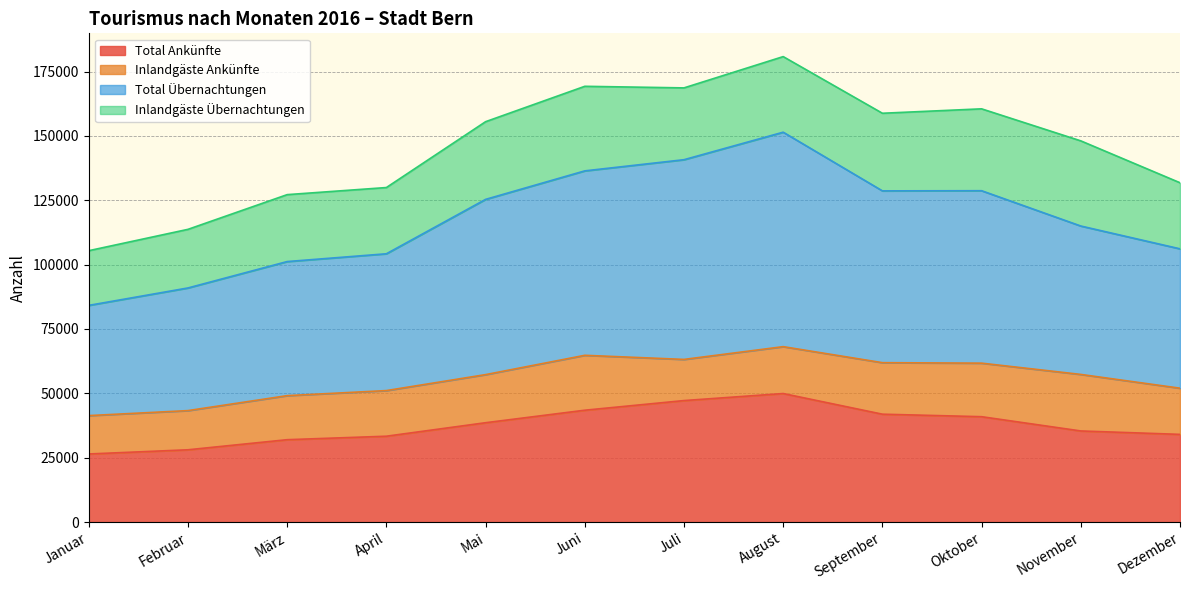

What position from the left is Juni?

6